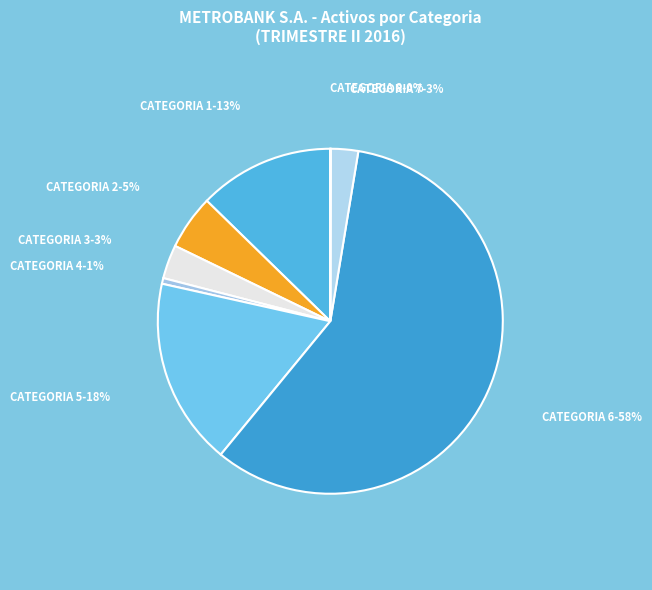

The CATEGORIA 7-3% slice represents 3% of the pie. True or false?

True